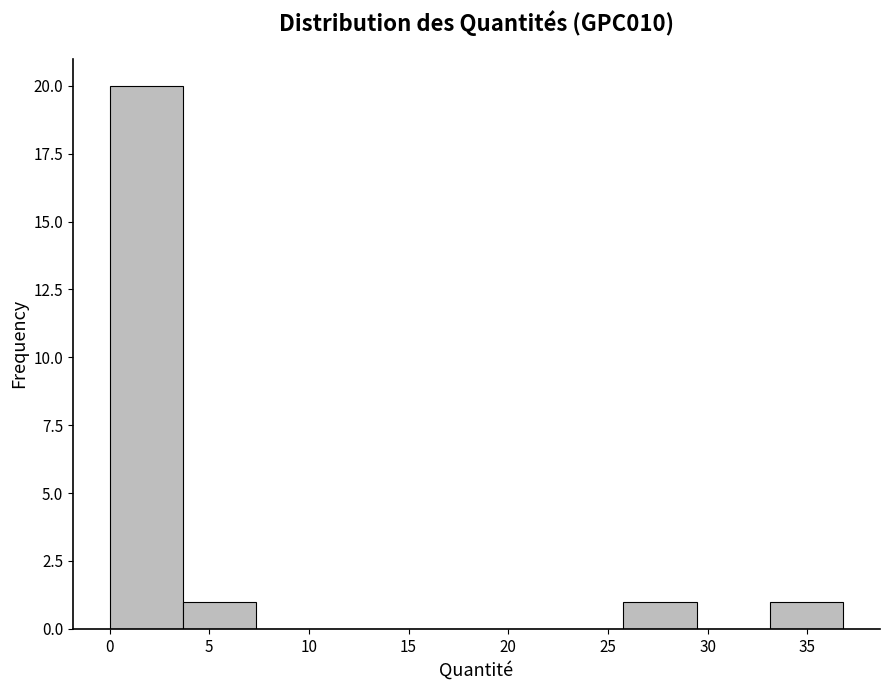

What is the height of the bar covering 33.0 to 37.0 on the x-axis? Neither the bar edges nor the heights are printed on the chart, so give them approximately, as read against the axes.

1